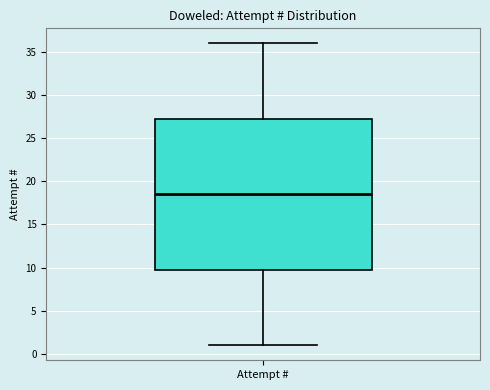

Transcribe this box plot: give where the median line is, the range the box spans, and where the two whiskers end, as read against the y-axis. The values are not printed on the chart, so give them approximately, as read against the axis.

median 18.5, box 10.0 to 27.5, whiskers 1.0 to 36.0